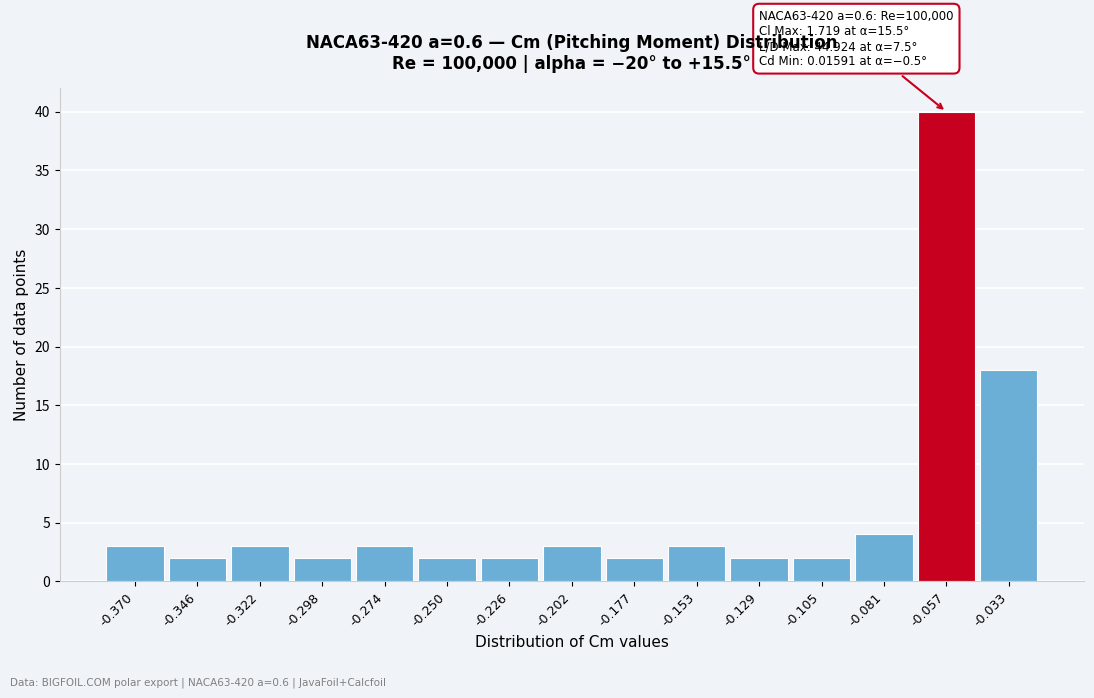

Reading left to right, extract all data points from this chart.

-0.370=3	-0.346=2	-0.322=3	-0.298=2	-0.274=3	-0.250=2	-0.226=2	-0.202=3	-0.177=2	-0.153=3	-0.129=2	-0.105=2	-0.081=4	-0.057=40	-0.033=18